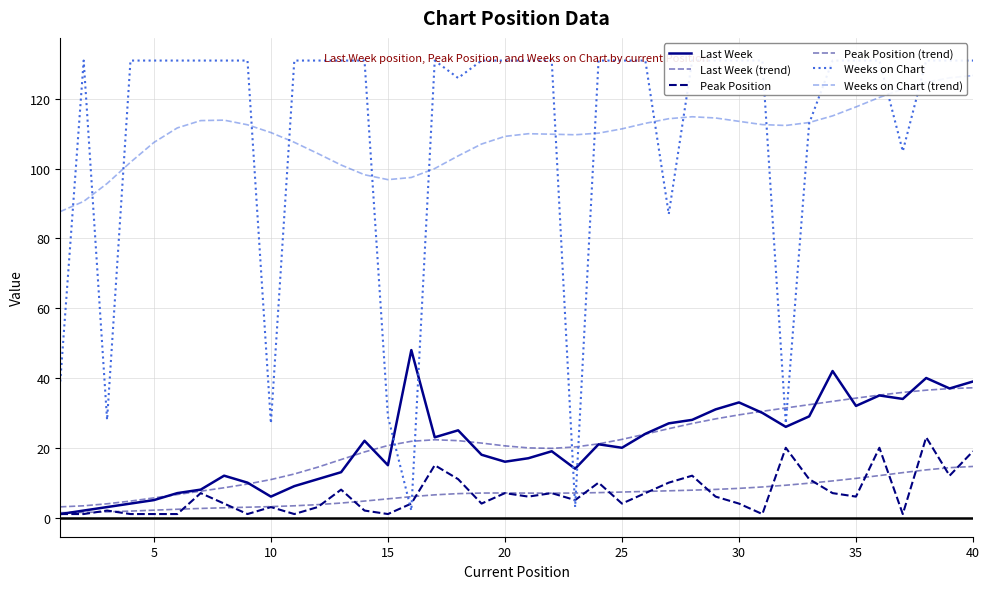

Which series has the largest total across all categories?

Weeks on Chart